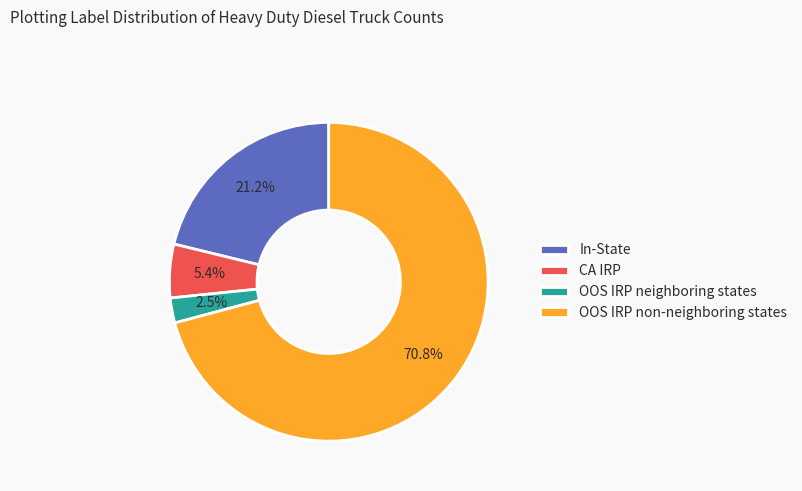

To the nearest percent, what is the difference between the largest and smallest slice percentages?

68%